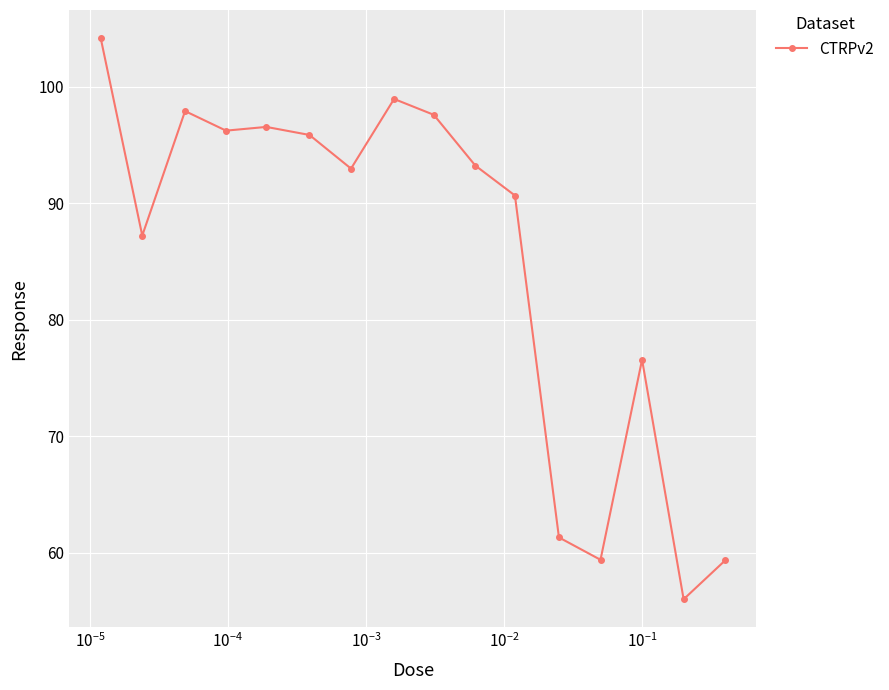

Count the number of categories in the chart.

16